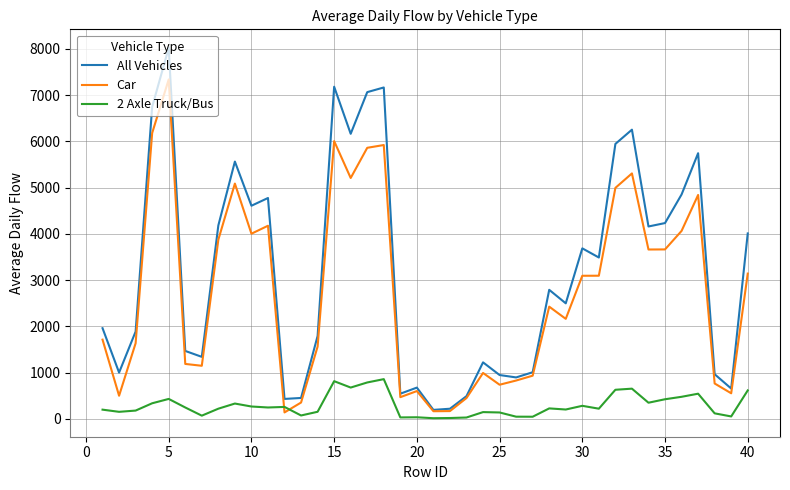

Which series has the largest total across all categories?

All Vehicles